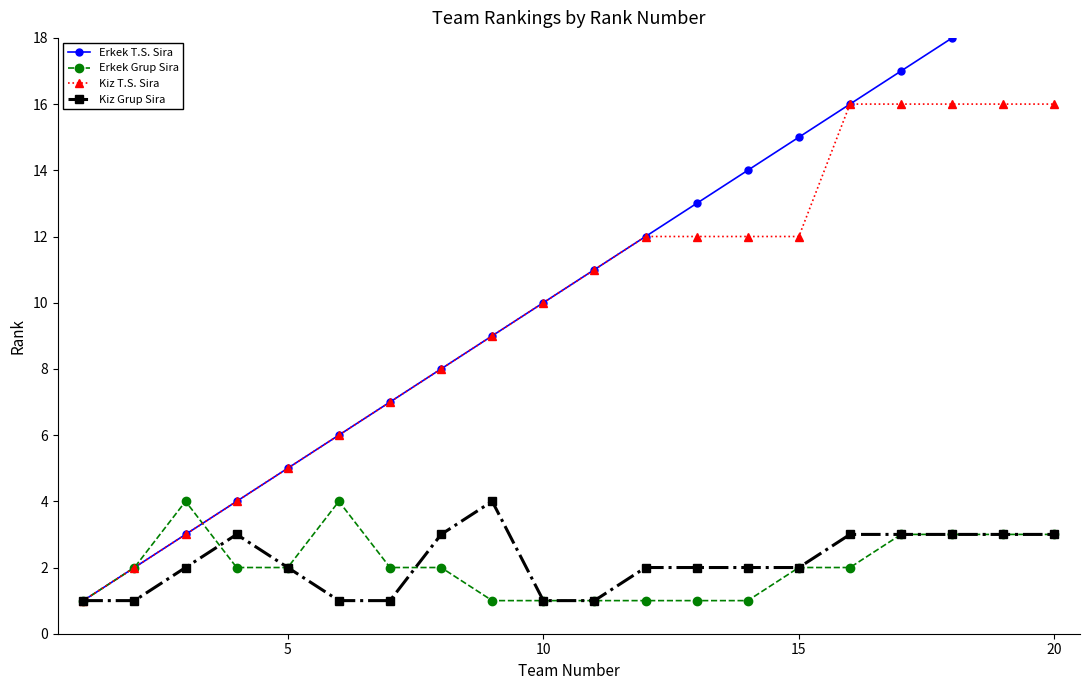

The value of Kiz T.S. Sira at 5 is 1. True or false?

False